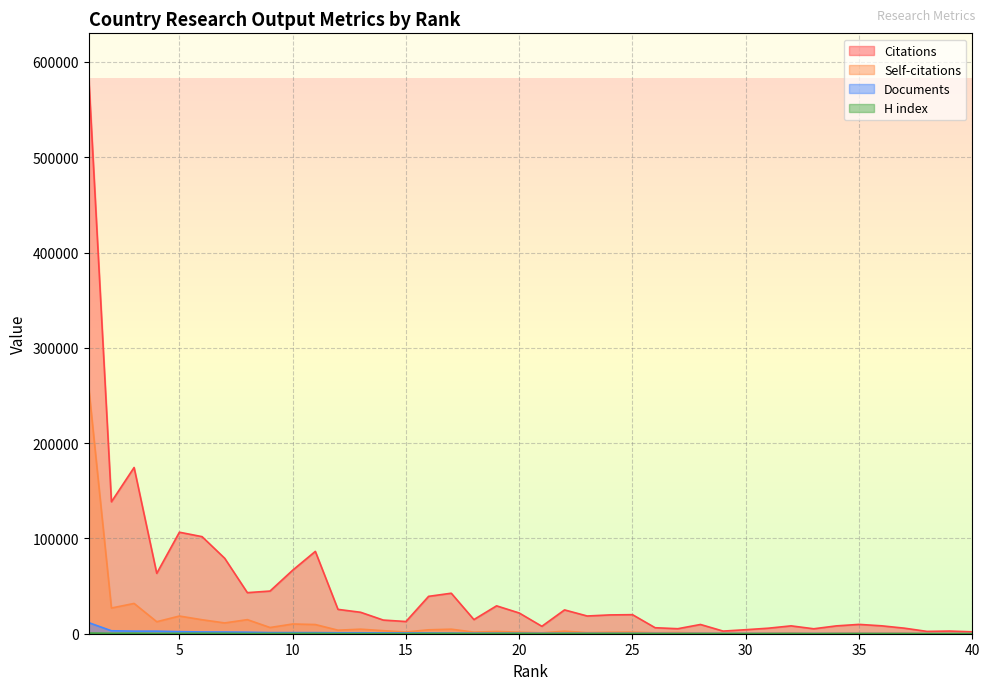

Count the number of data series in this chart.

4